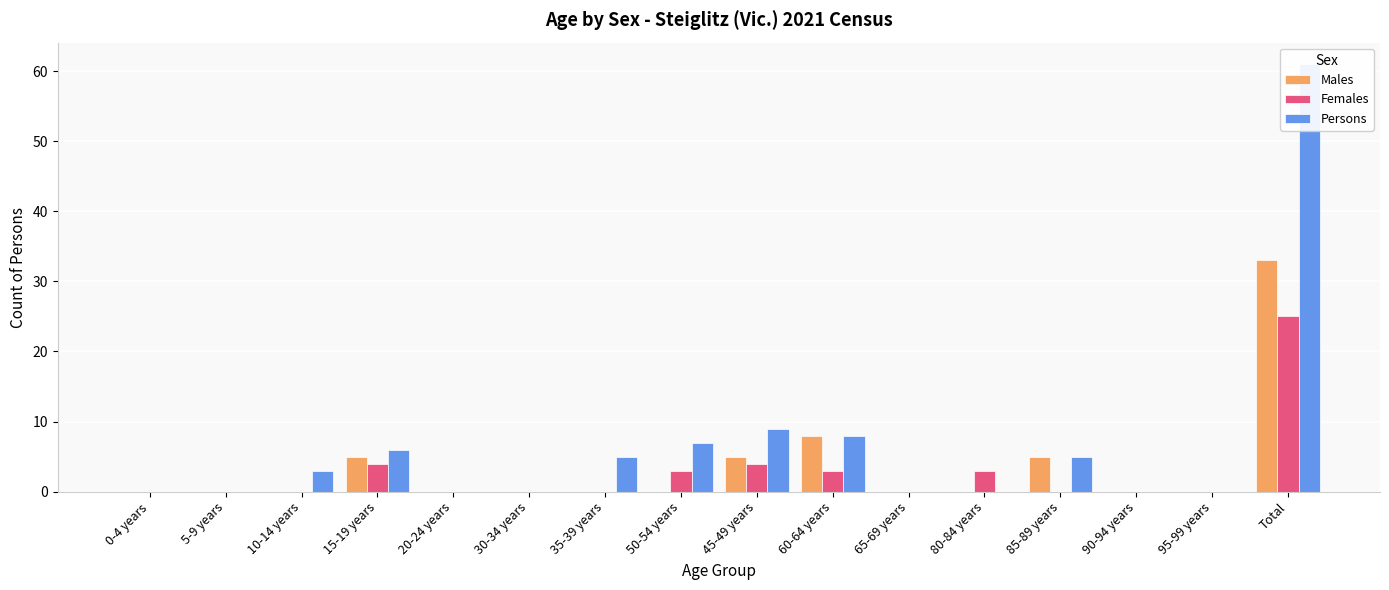

True or false: Males has a value of 5 at 85-89 years.

True